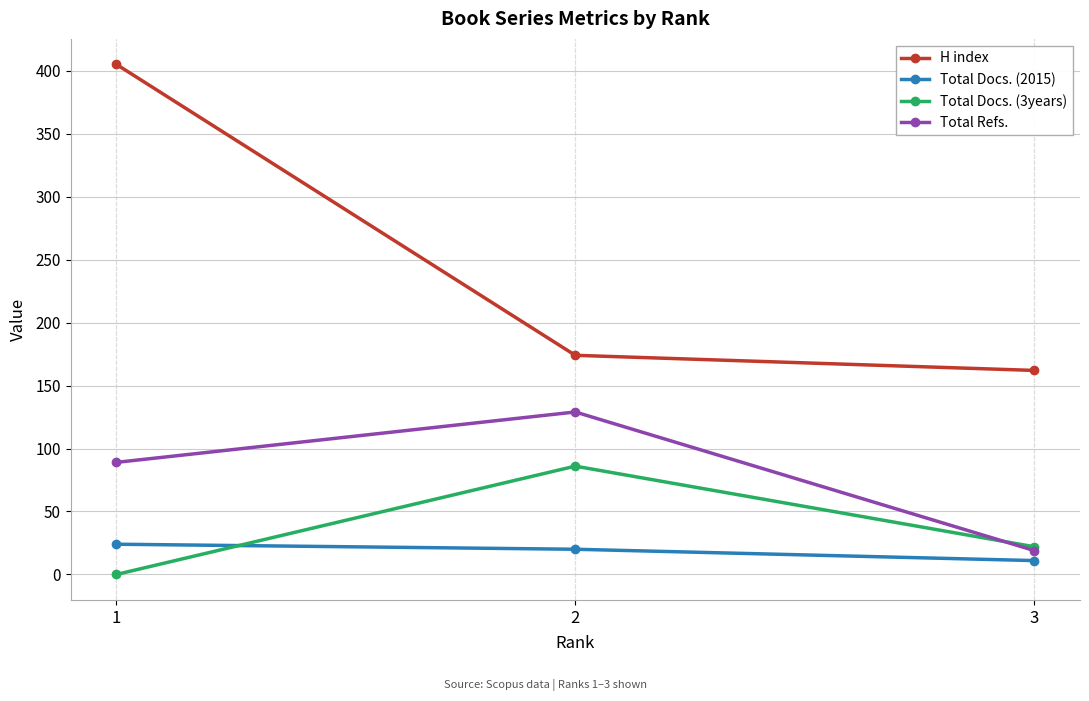

How many distinct data groups are displayed?

4